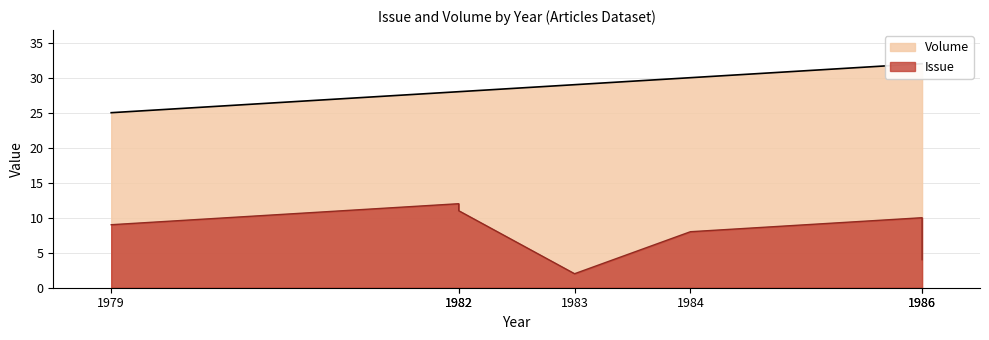

At which category does Issue reach its first local peak?

1982